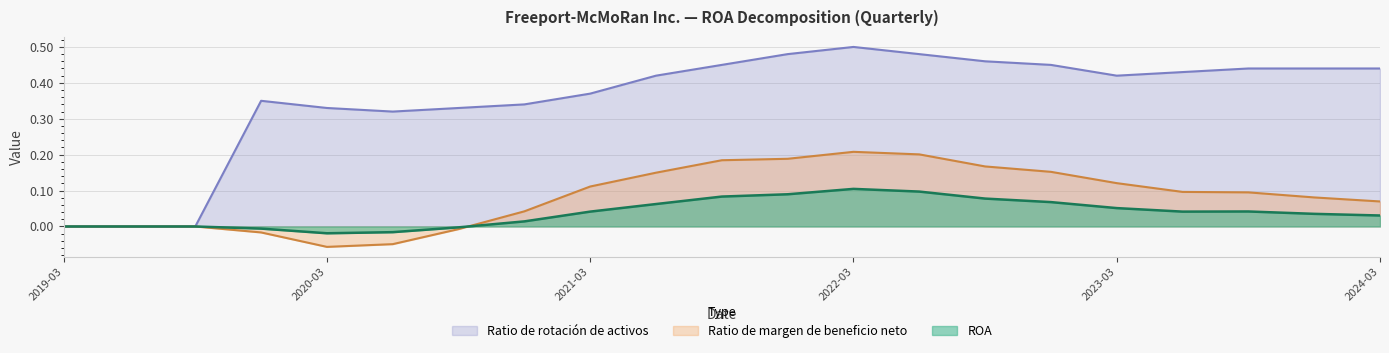

True or false: ROA and Ratio de rotación de activos intersect in this chart.

False